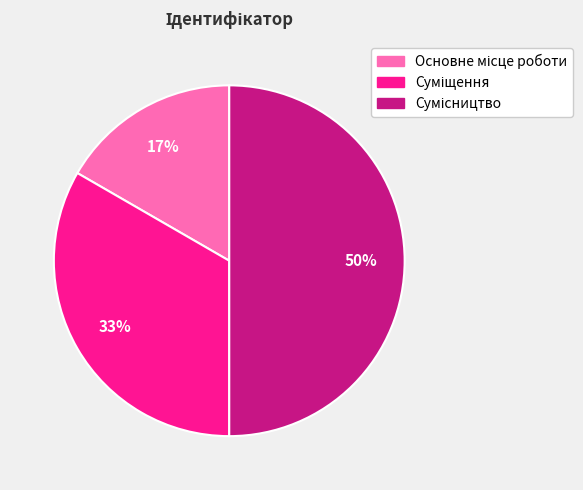

To the nearest percent, what is the difference between the largest and smallest slice percentages?

33%